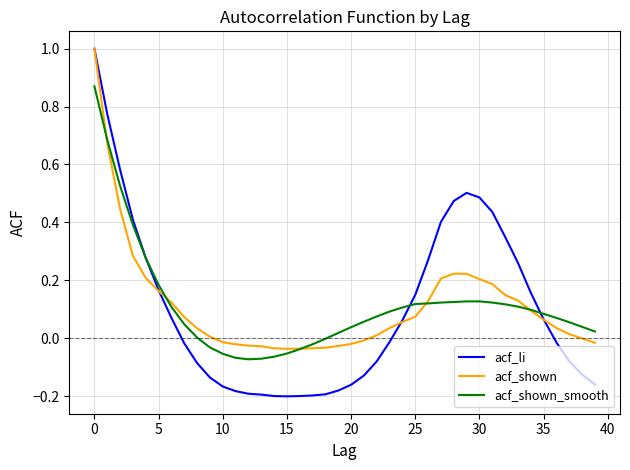

Which series has the widest spread of values?

acf_li